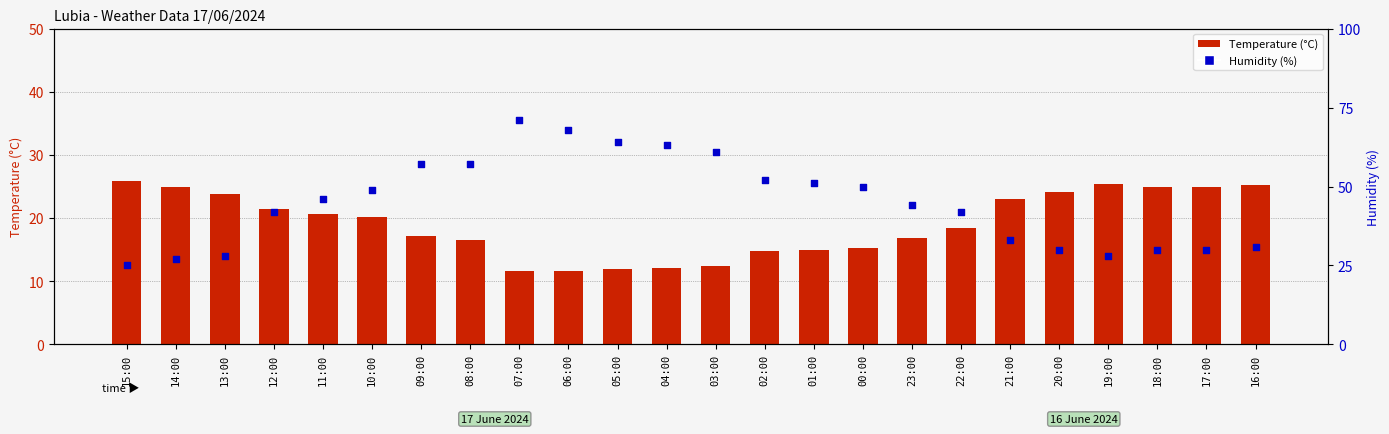

At which category is the sum across all series the highest?

07:00